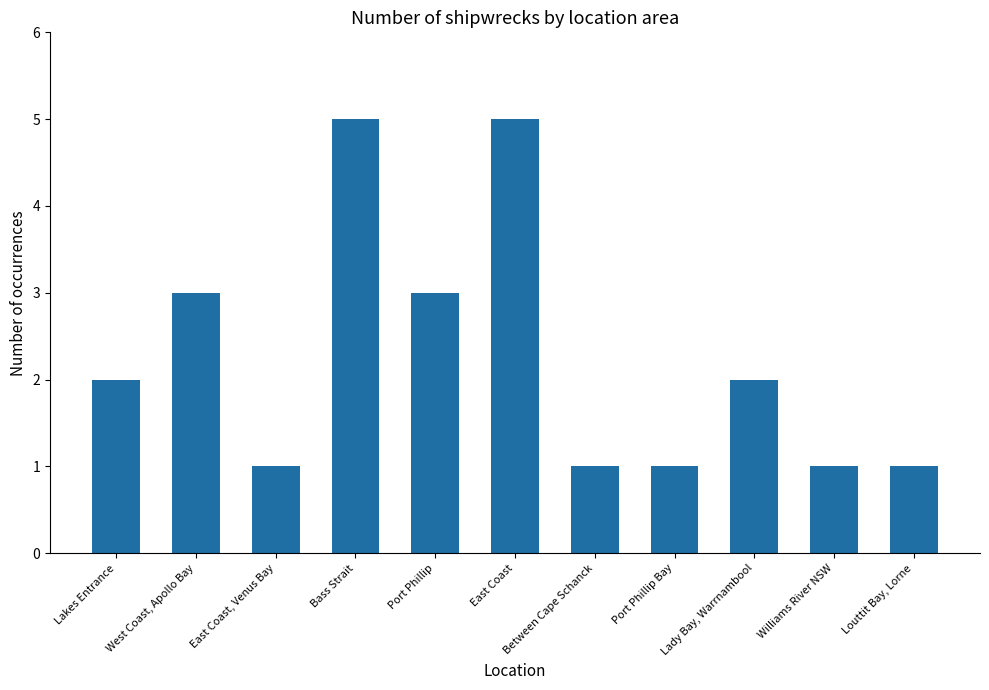

Is it true that the value at Port Phillip is 4?

False